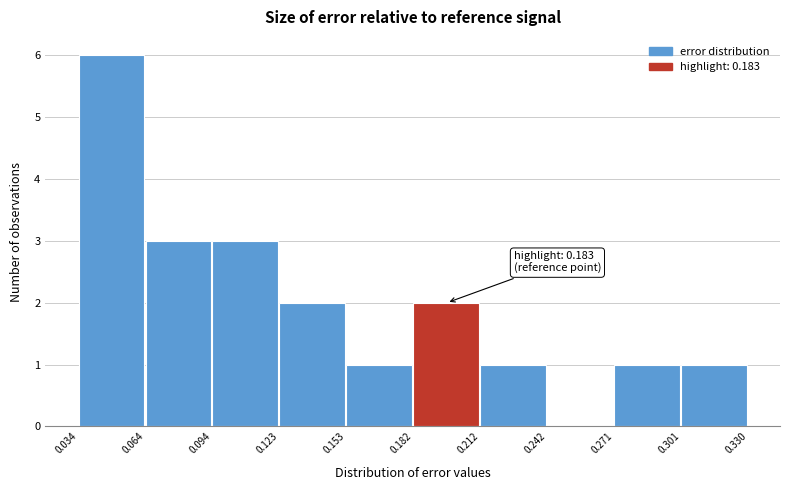

Over which range of the x-axis is the bar tallest?

0.034 to 0.064